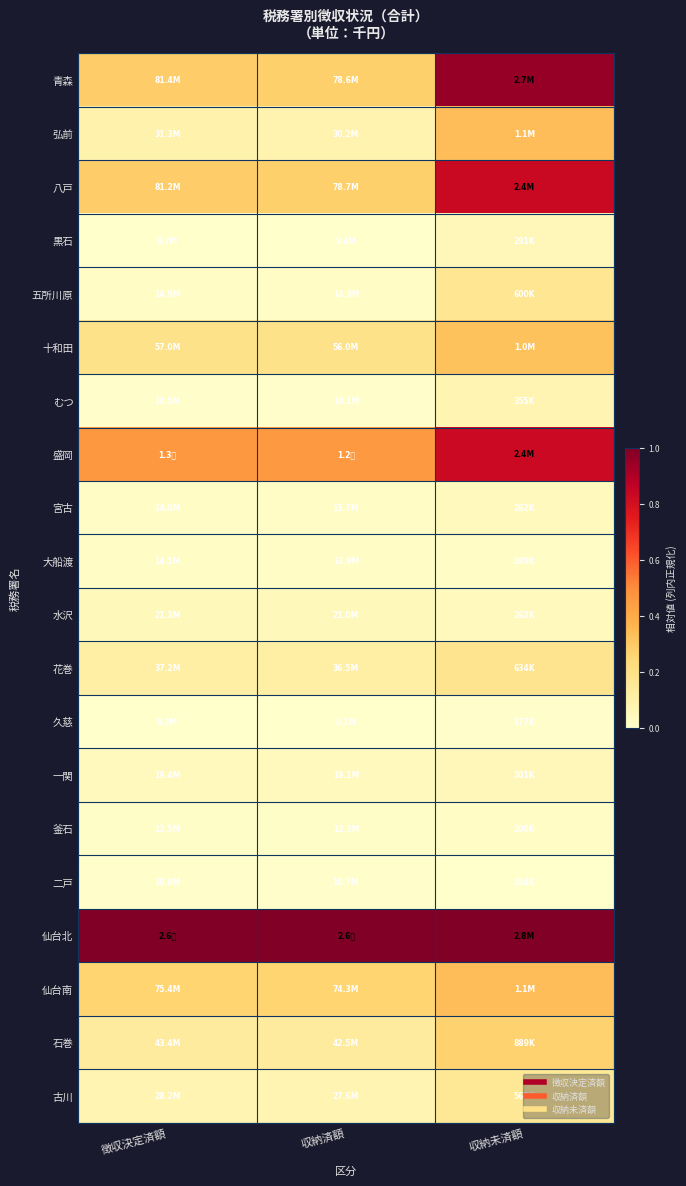

At 徴収決定済額, list the series in order from smallest to largest.

久慈, 黒石, むつ, 二戸, 釜石, 宮古, 大船渡, 五所川原, 一関, 水沢, 古川, 弘前, 花巻, 石巻, 十和田, 仙台南, 八戸, 青森, 盛岡, 仙台北